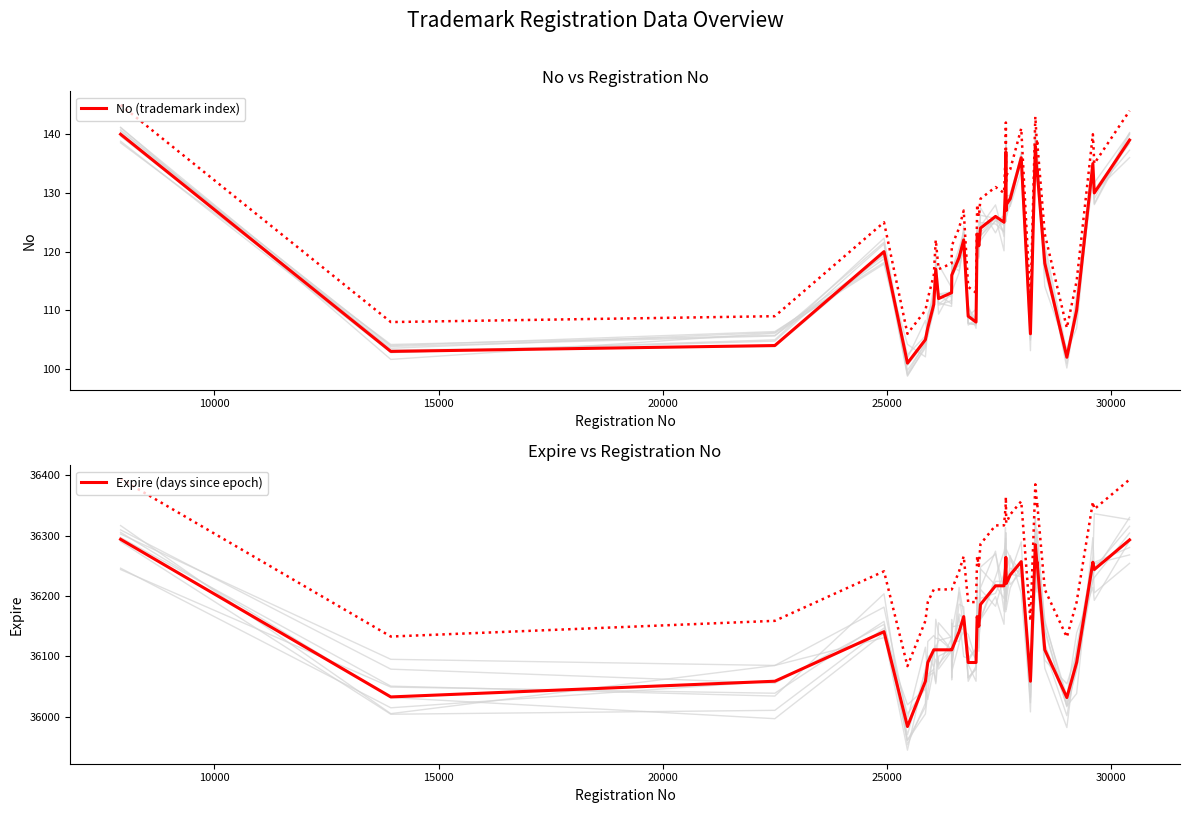

What is the lowest value of the No (trademark index) series?

101